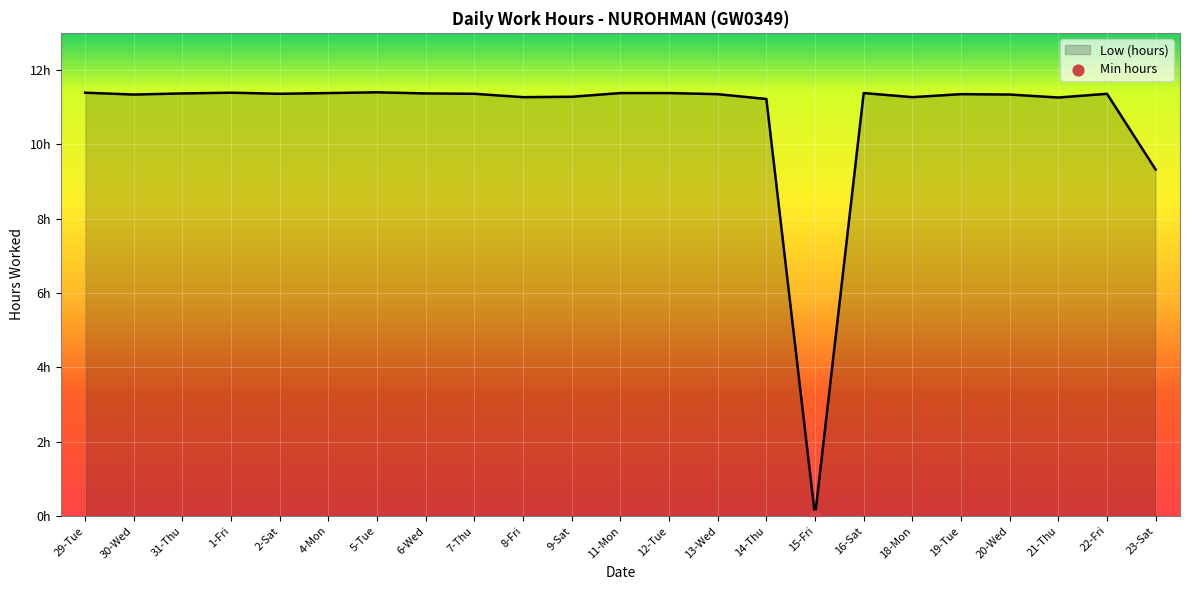

Which has a higher value, 21-Thu or 2-Sat?

2-Sat